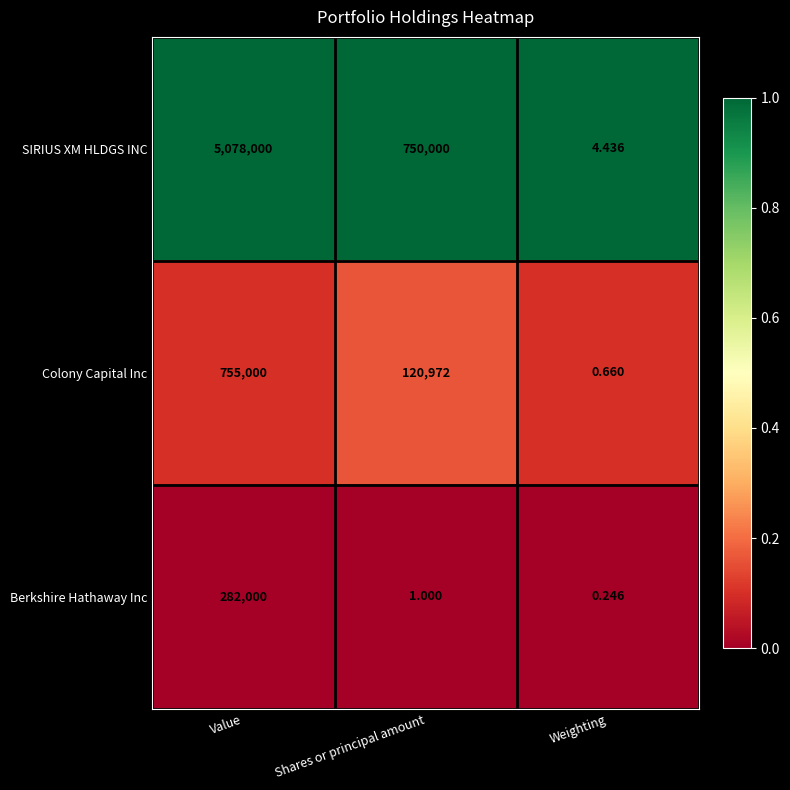

Where does the SIRIUS XM HLDGS INC series first go above 750000?

Value